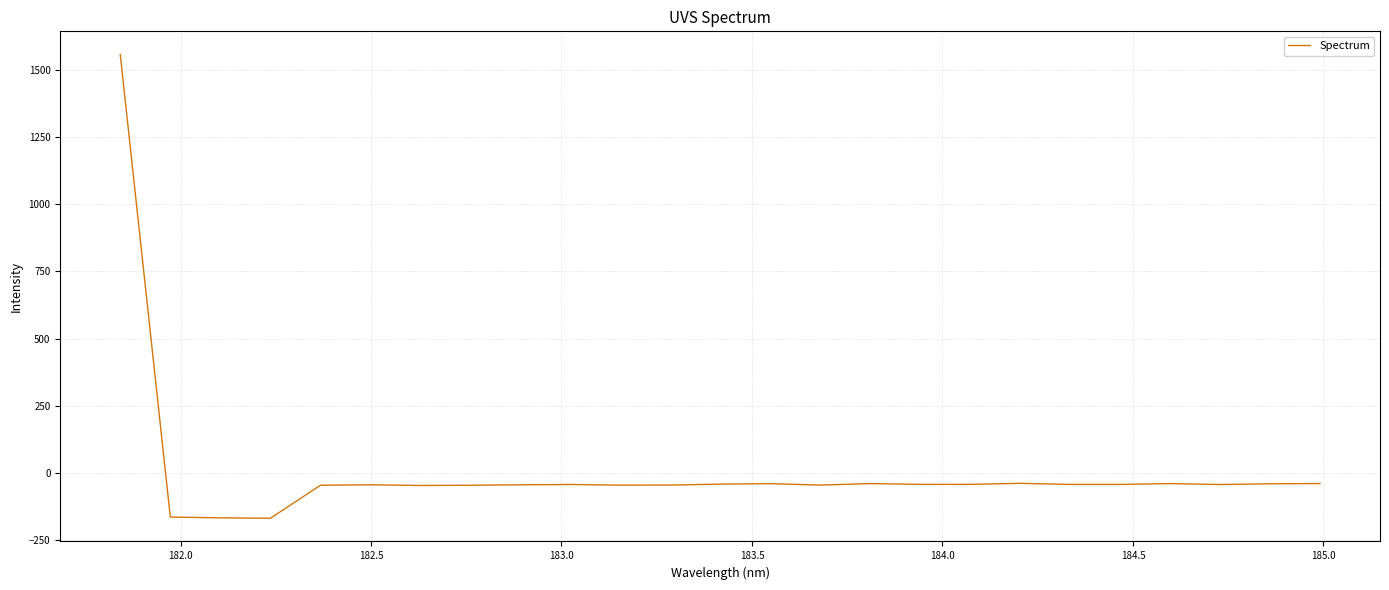

What is the smallest value displayed?

-168.5